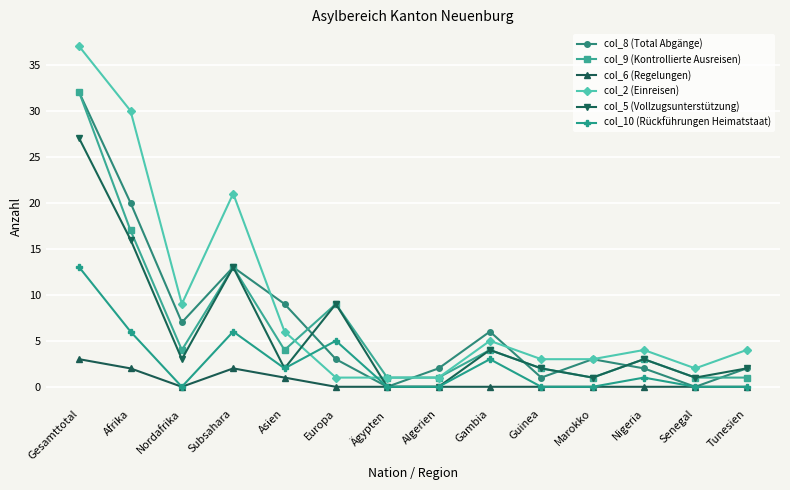

What is the lowest value of the col_2 (Einreisen) series?

1